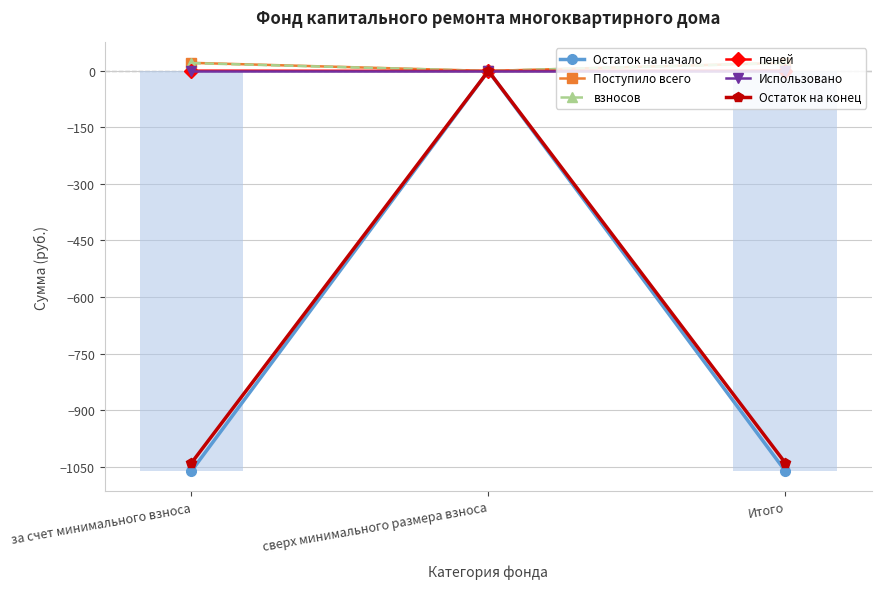

What is the spread (max minus min) of values at за счет минимального взноса?

1083.1